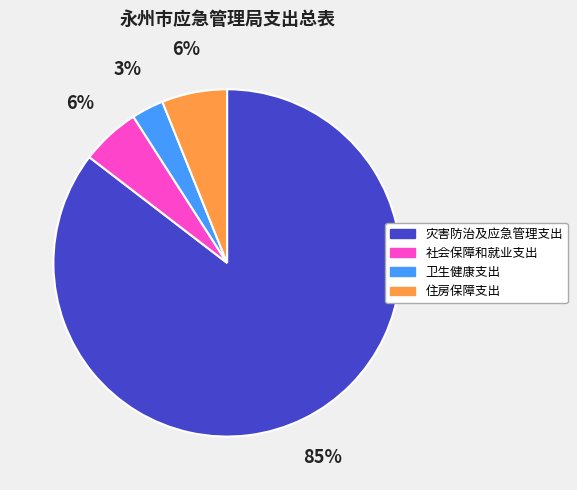

What is the majority slice?

灾害防治及应急管理支出